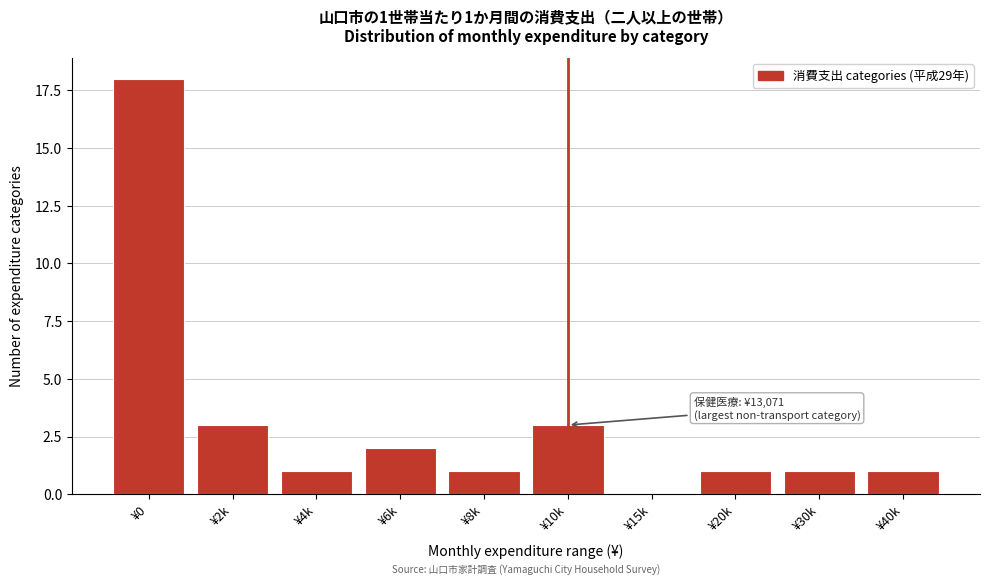

Reading left to right, extract all data points from this chart.

¥0=18	¥2k=3	¥4k=1	¥6k=2	¥8k=1	¥10k=3	¥15k=0	¥20k=1	¥30k=1	¥40k=1